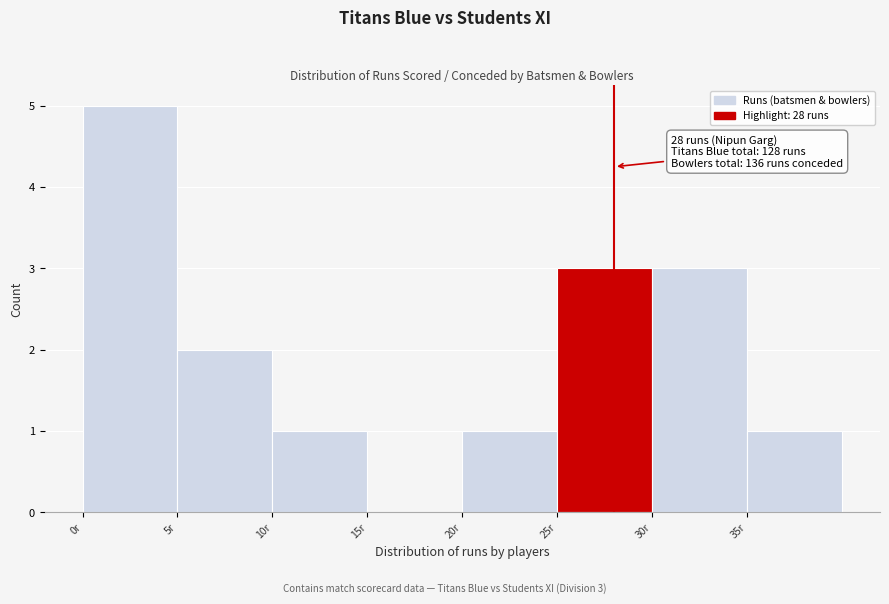

Over which range of the x-axis is the bar tallest?

0 to 5